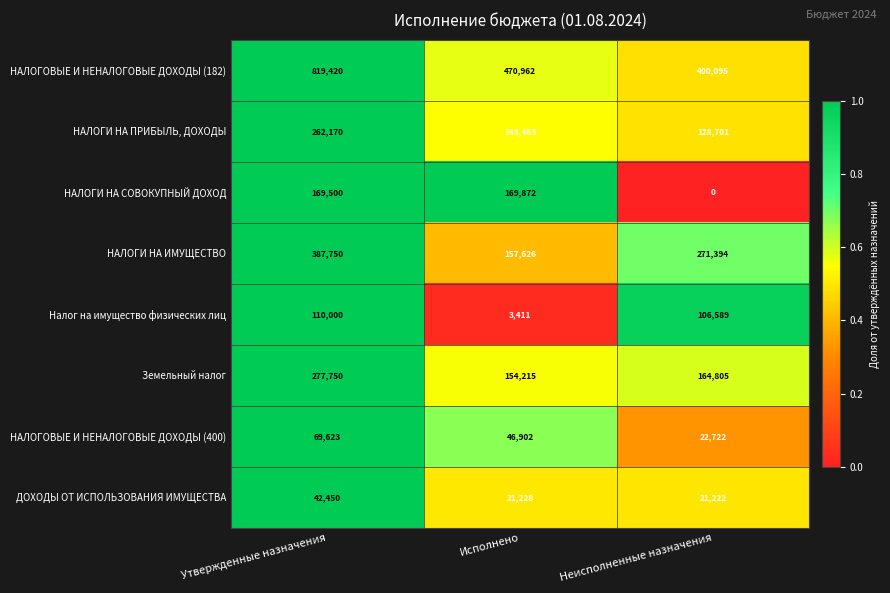

Is it true that Налог на имущество физических лиц equals 106589 at Неисполненные назначения?

True